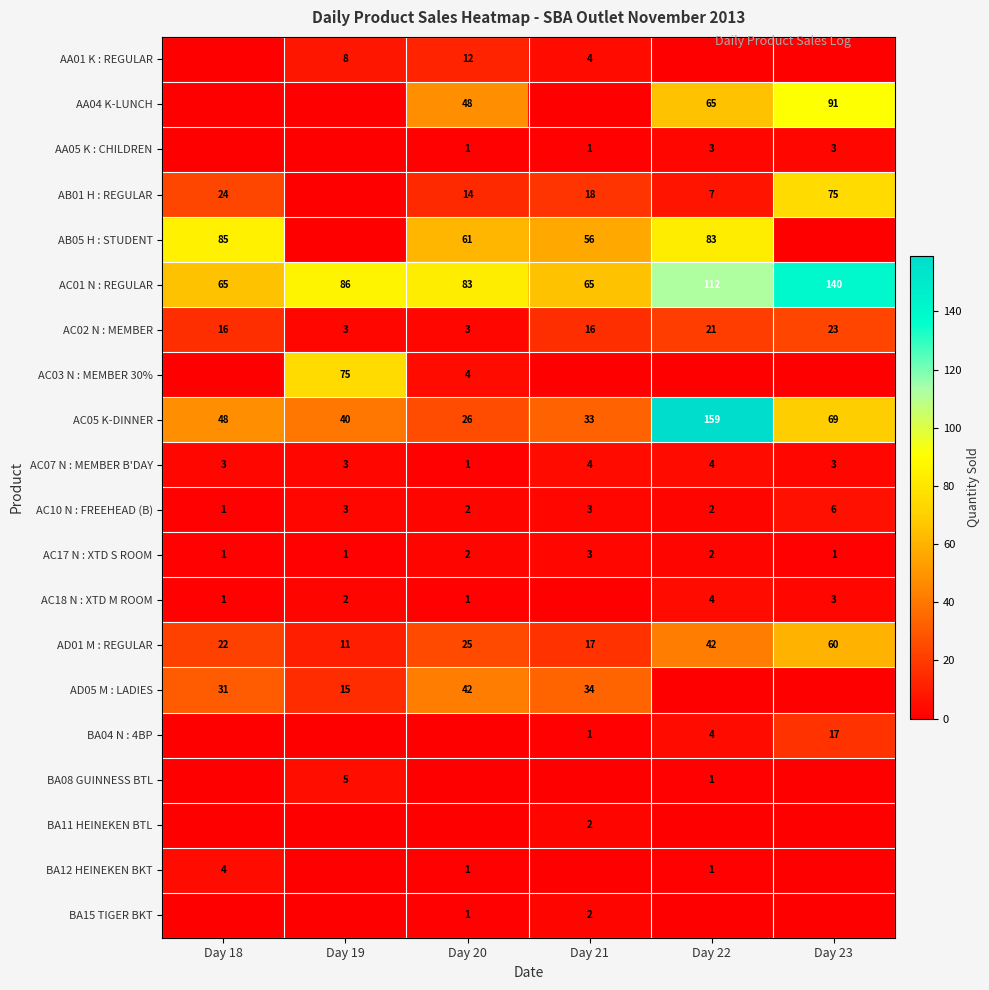

Between Day 23 and Day 21, which is larger?

Day 21